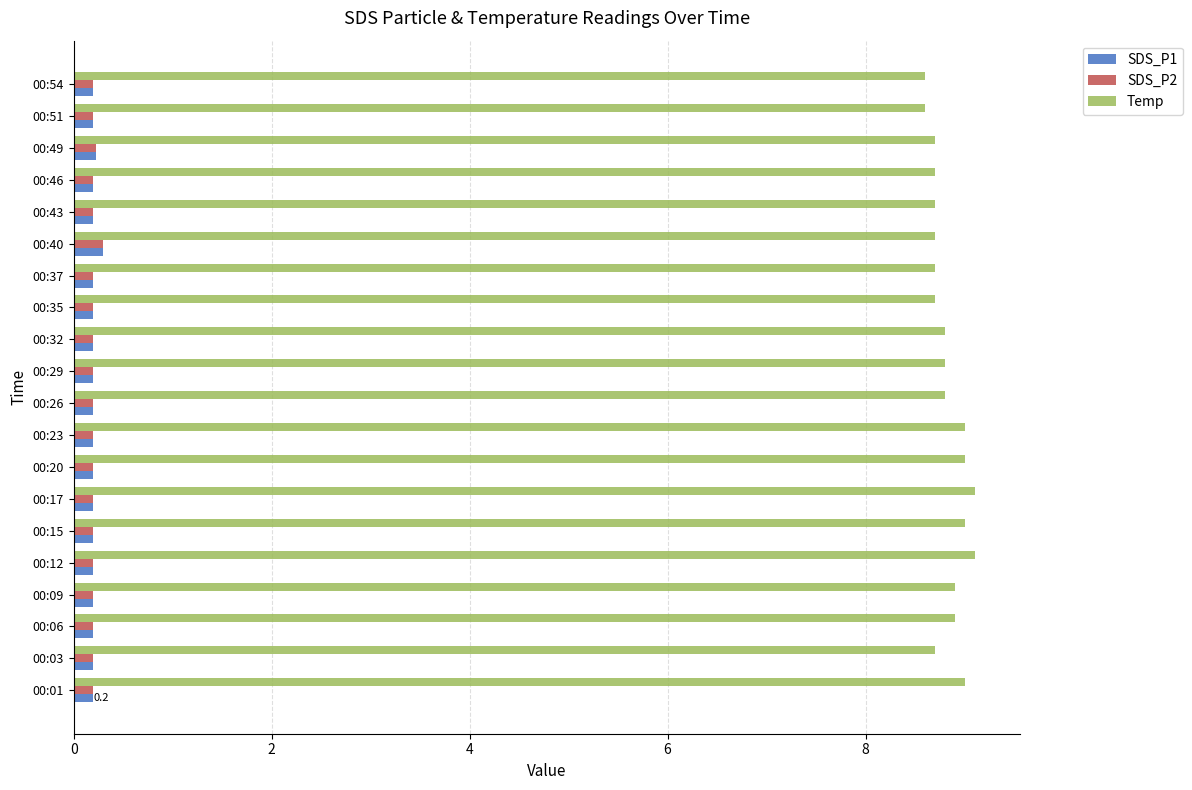

How many SDS_P1 values are between 0 and 1?

20